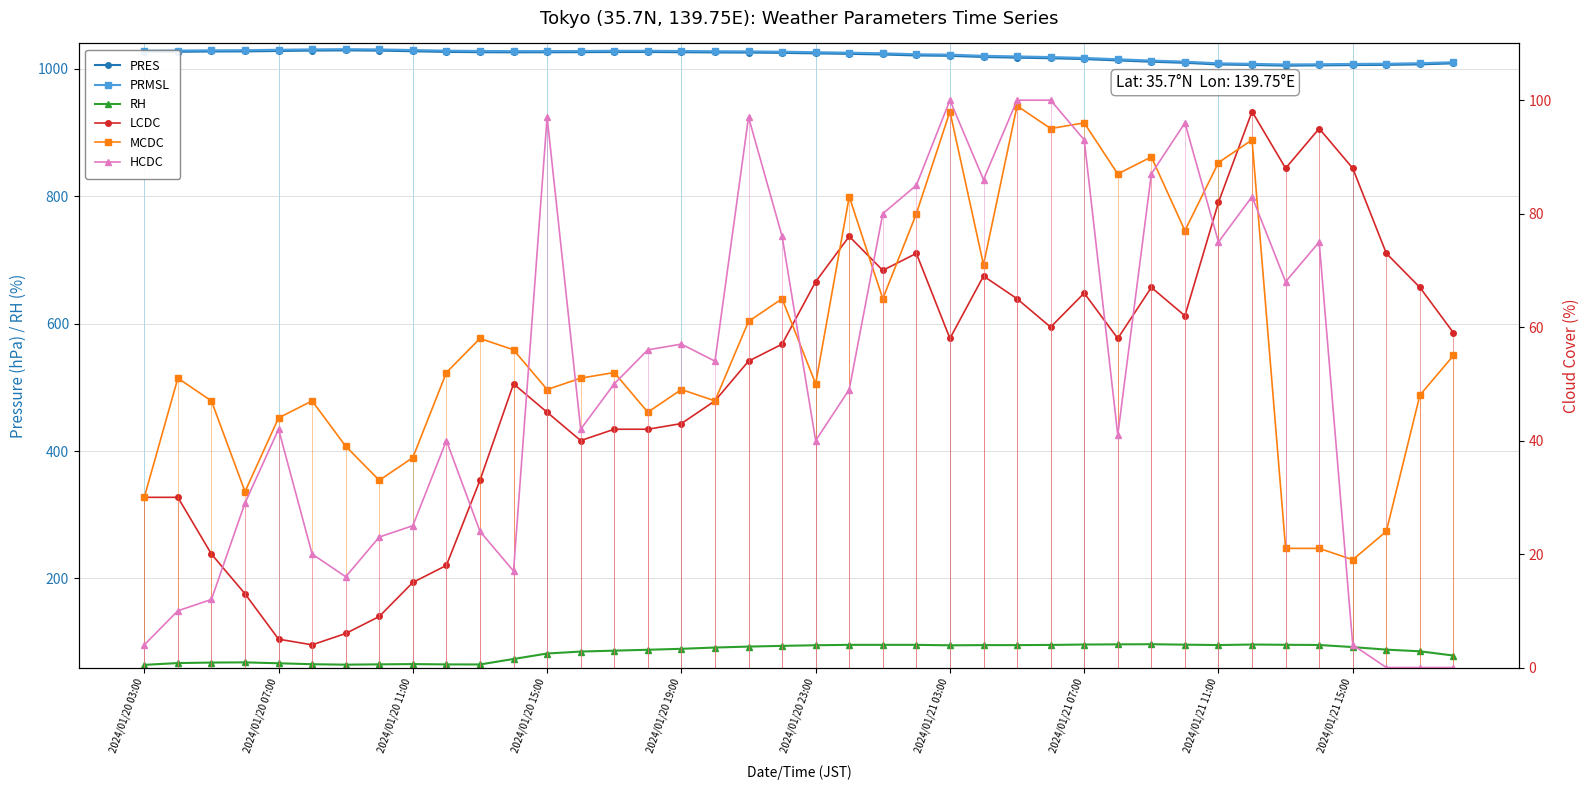

How many series are shown in this chart?

6